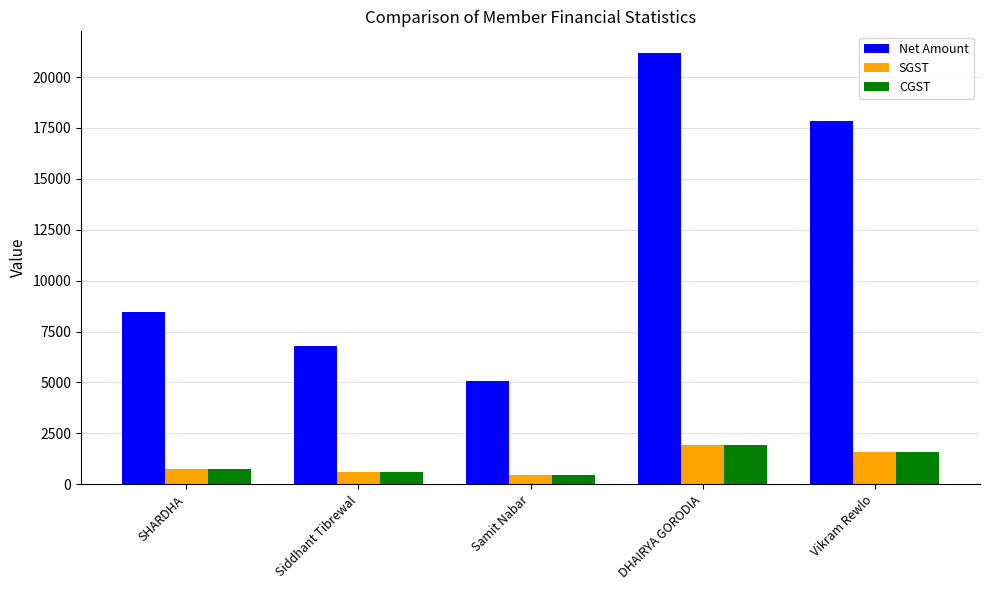

At how many categories does at least one series exceed 12100?

2